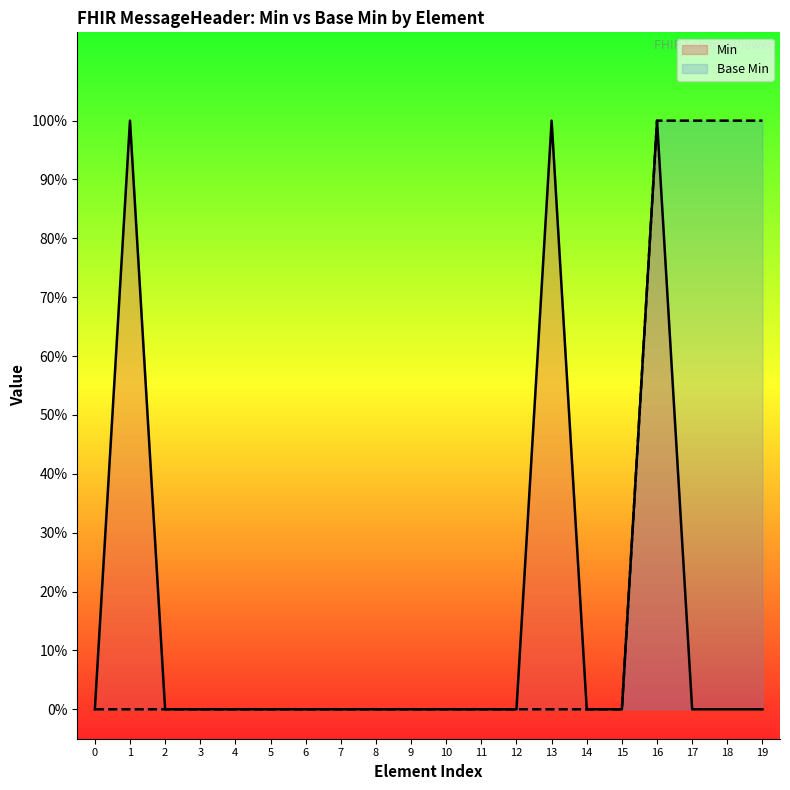

The Base Min series shows 0 at 8. True or false?

False